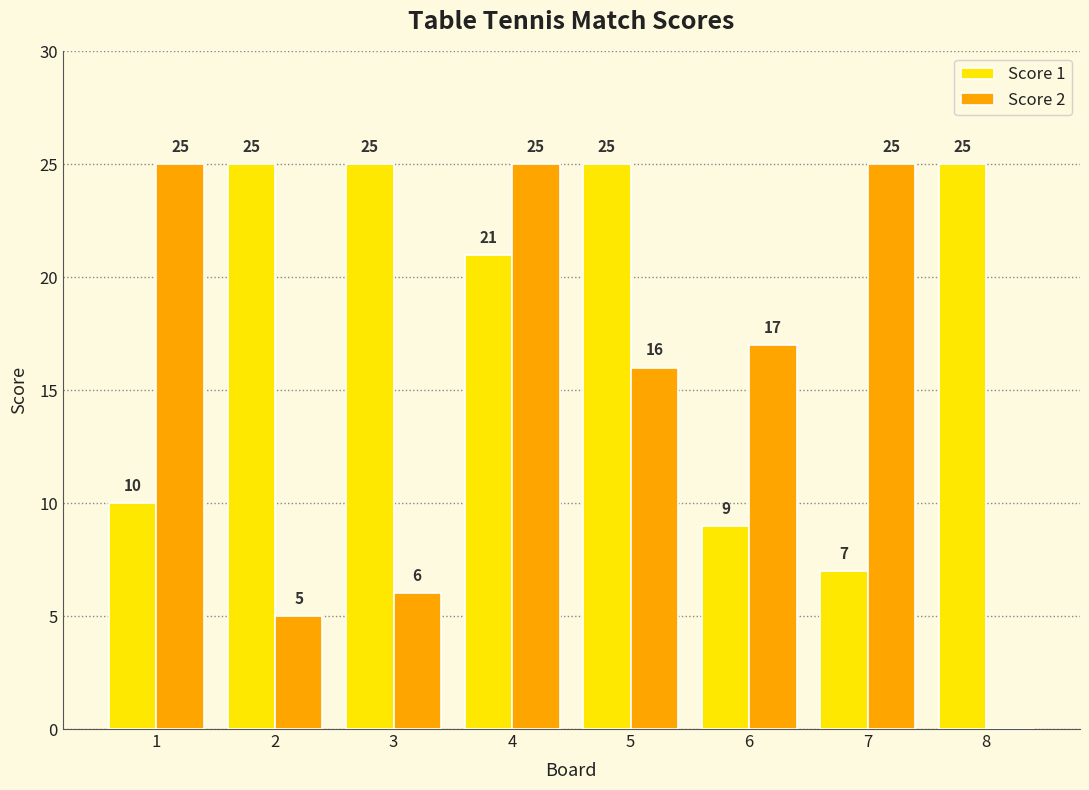

What are all the series names shown in the legend?

Score 1, Score 2